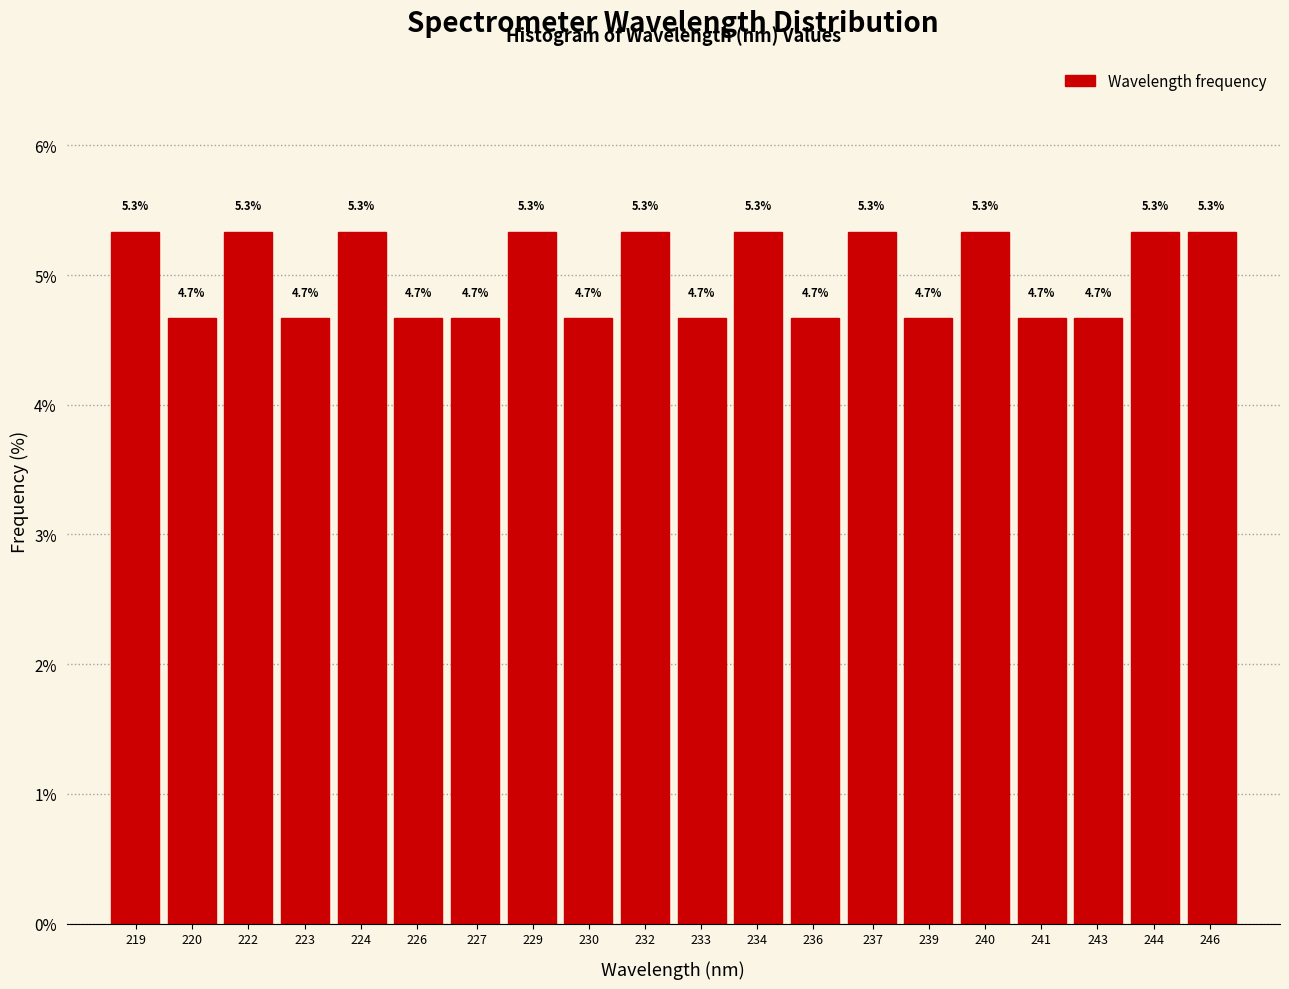

Reading left to right, list all the values displayed in this chart.

5.3	4.7	5.3	4.7	5.3	4.7	4.7	5.3	4.7	5.3	4.7	5.3	4.7	5.3	4.7	5.3	4.7	4.7	5.3	5.3